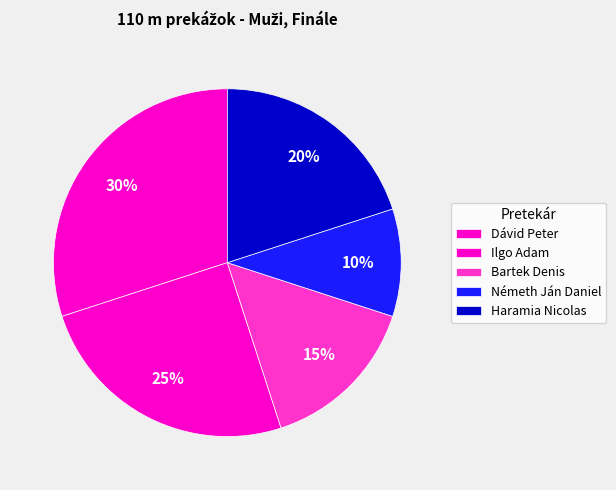

Which category has the smallest portion of the pie?

Németh Ján Daniel